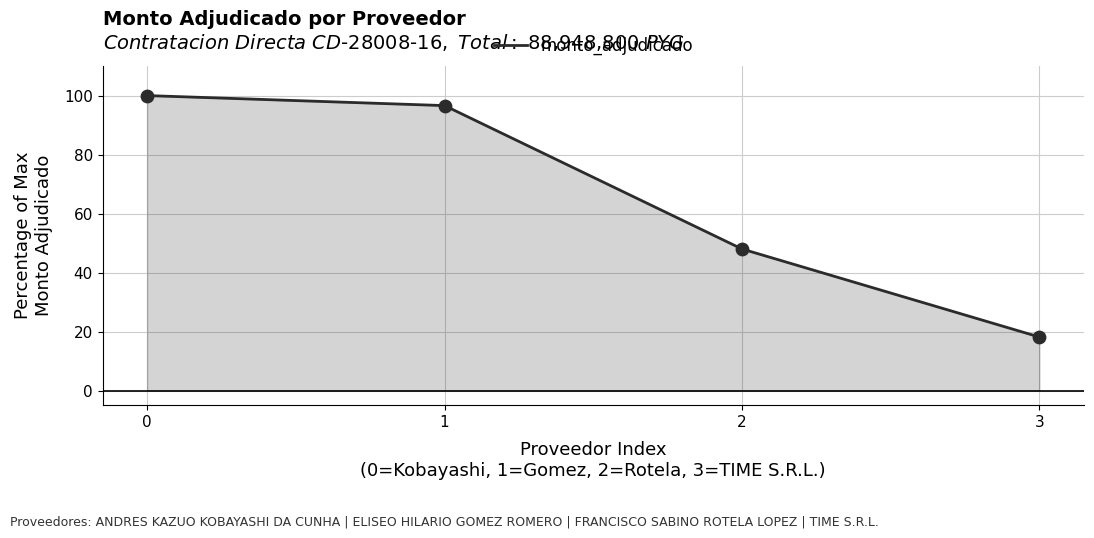

Between 3 and 2, which is larger?

2